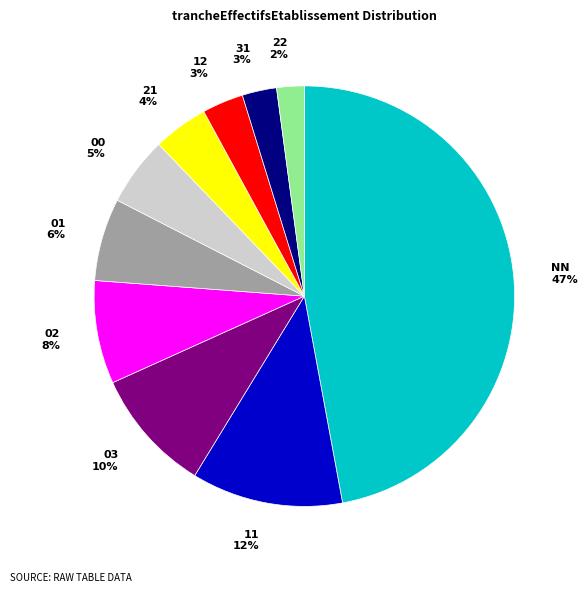

Is it true that 03 is 23% of the pie?

False